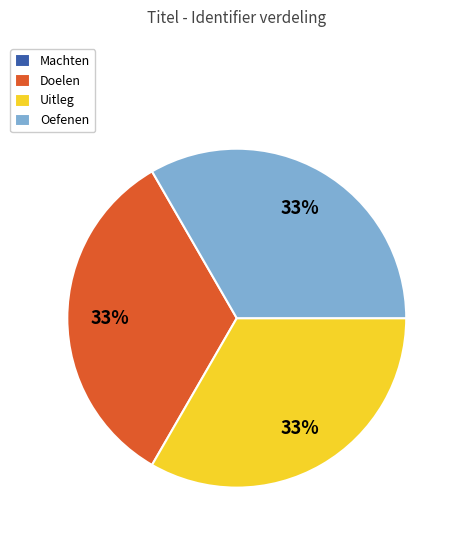

Is there a majority slice in this chart?

No